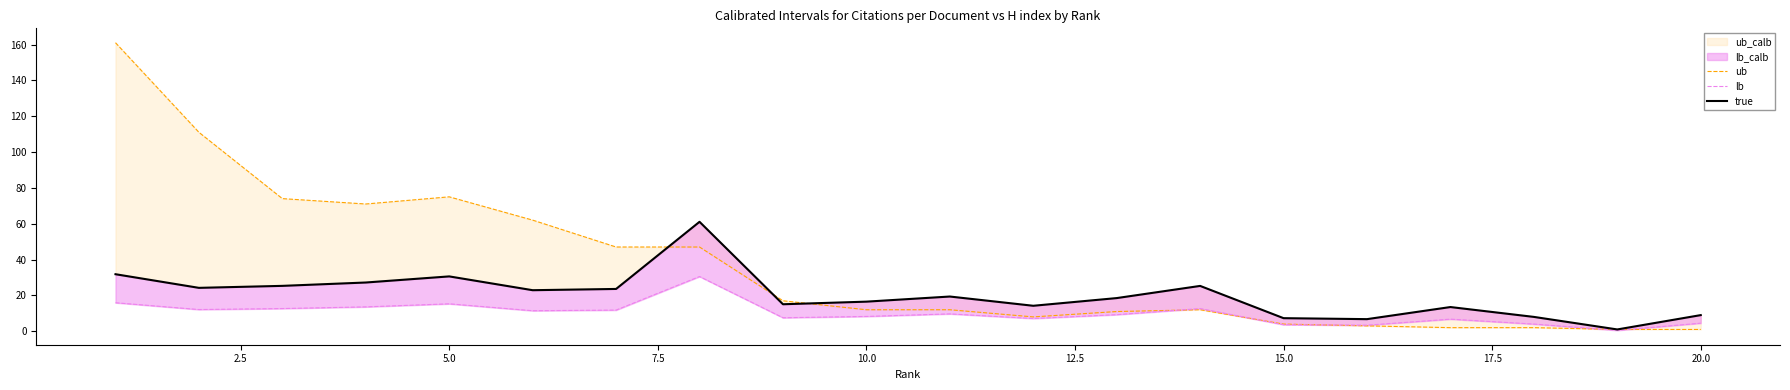

How many data points does each series have?

20